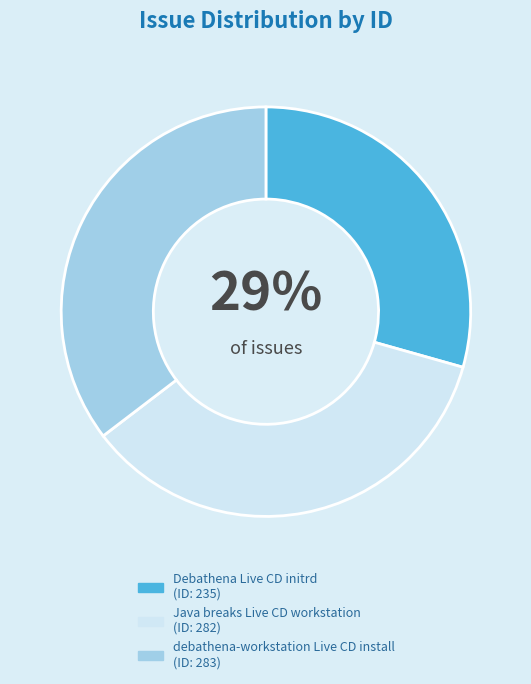

To the nearest percent, what portion does debathena-workstation Live CD install represent?

35%